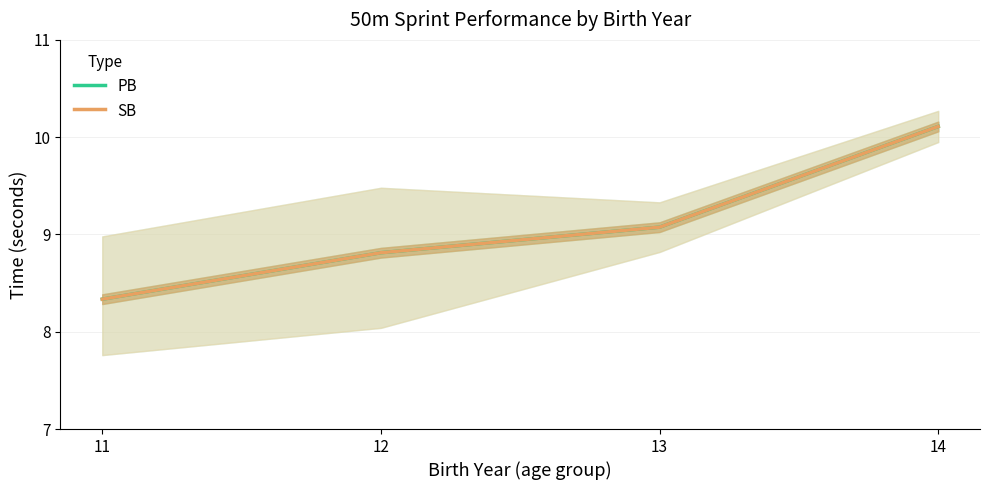

List the series in order of their peak value, highest first.

PB, SB